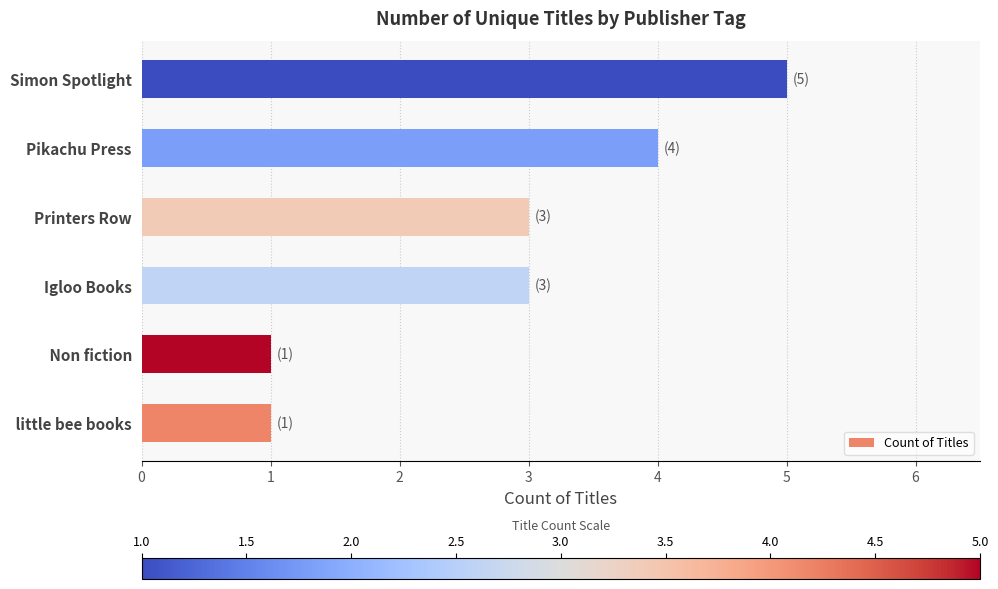

What is the change in value from  little bee books to Pikachu Press?

+3